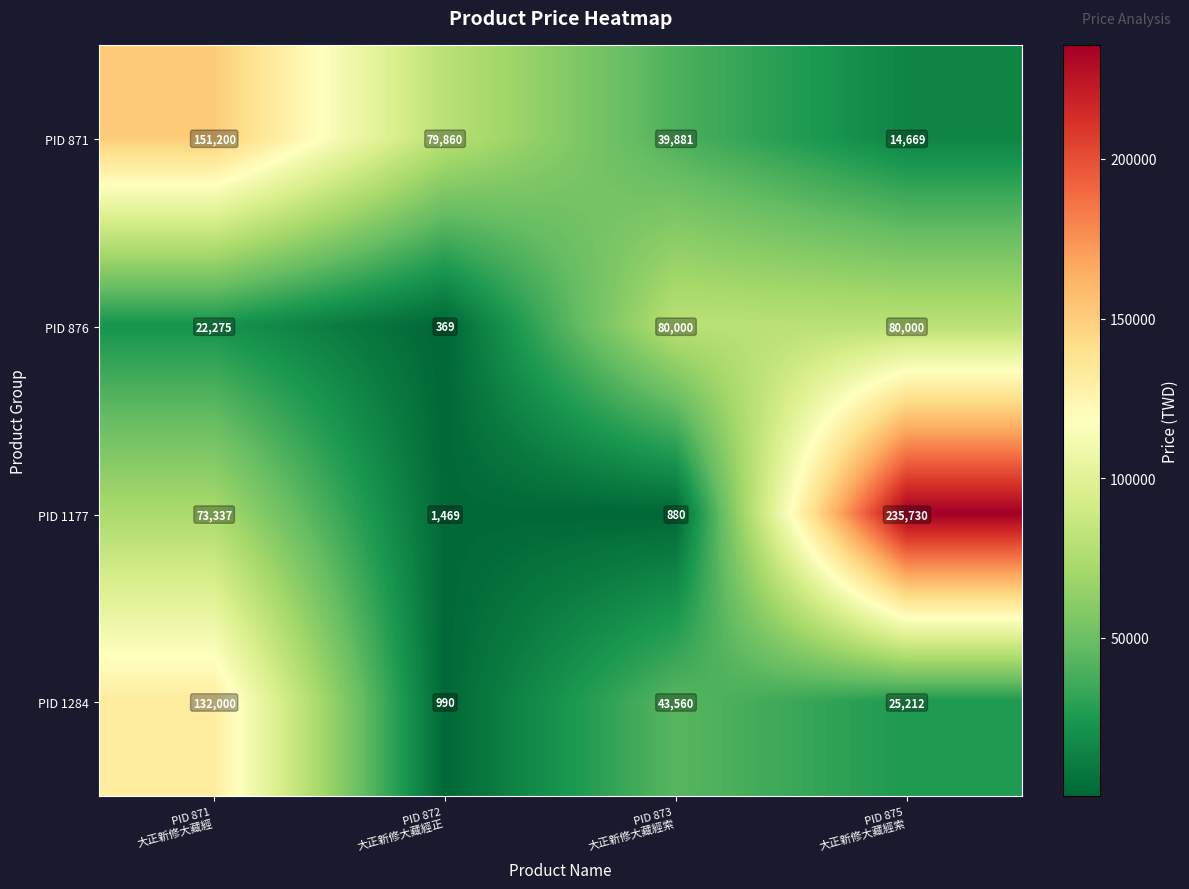

List the series in order of their peak value, highest first.

PID 1177, PID 871, PID 1284, PID 876